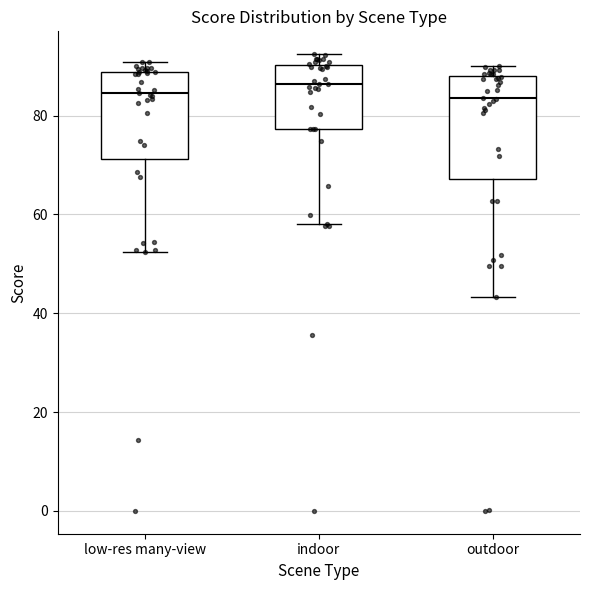

Comparing the boxes themselves (not the whiskers), which one is the tallest?

outdoor